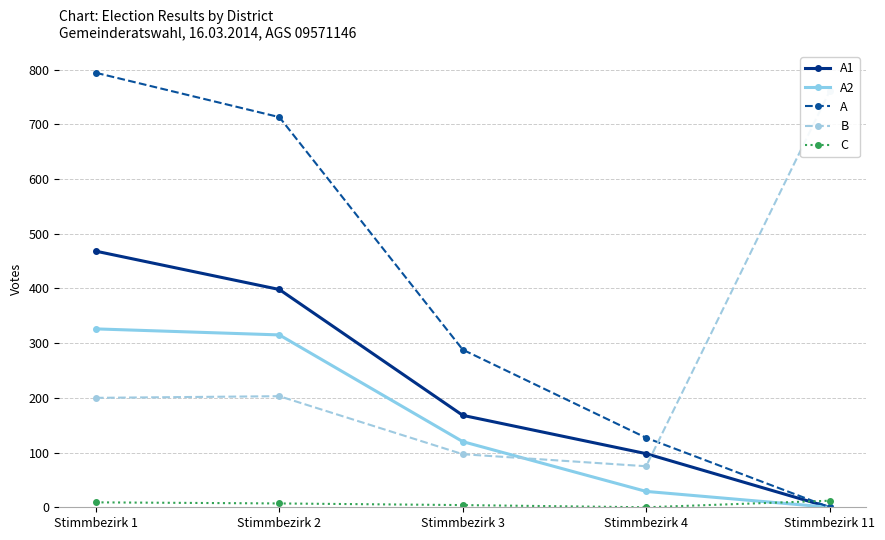

What are all the series names shown in the legend?

A1, A2, A, B, C